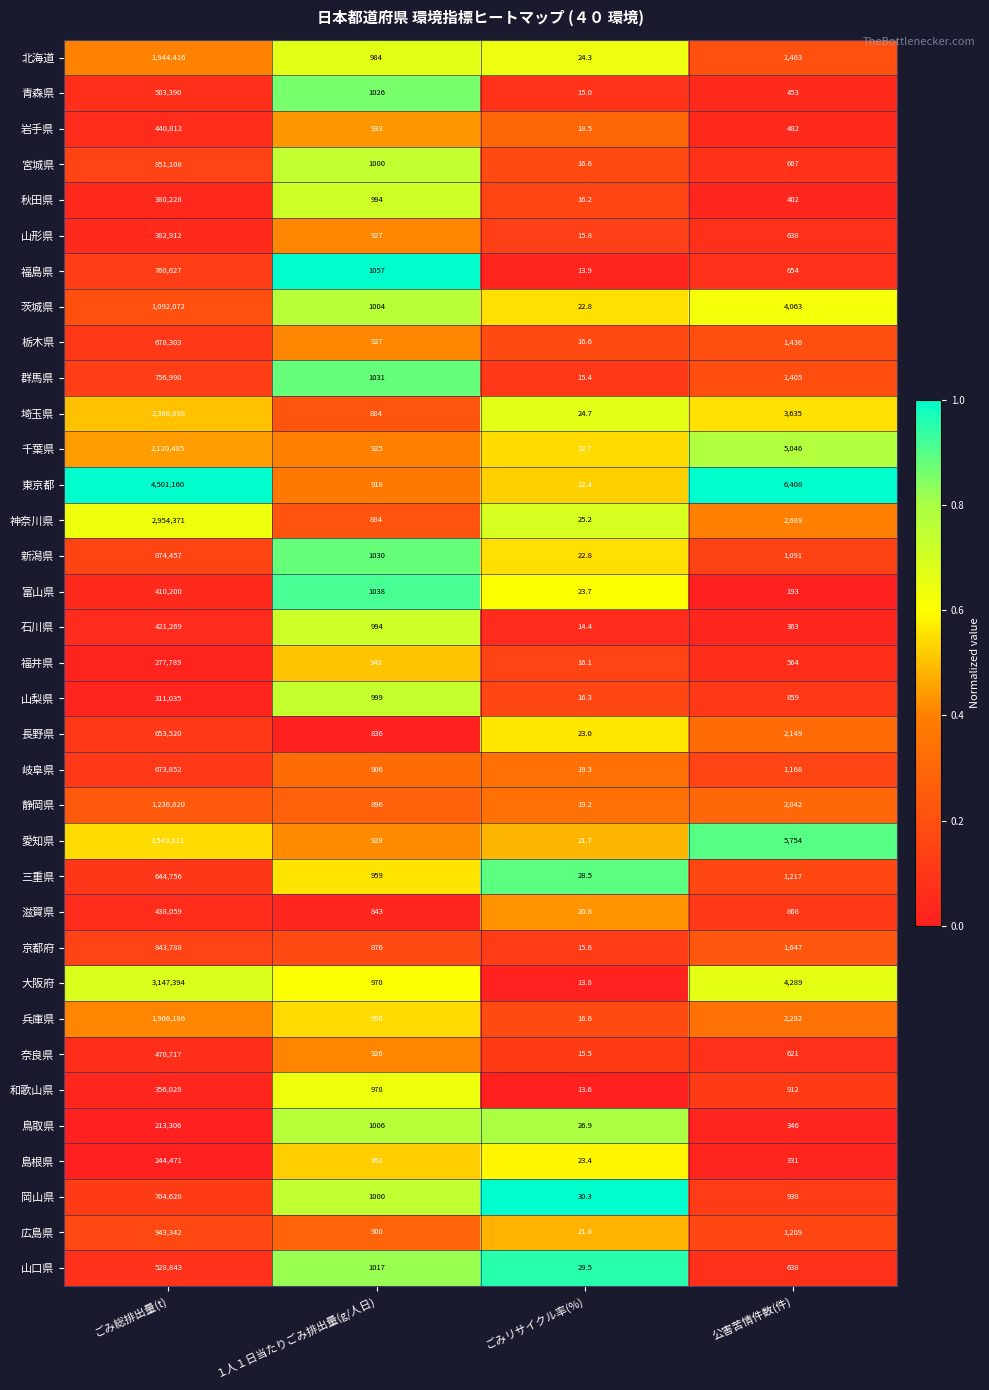

The value of 静岡県 at １人１日当たりごみ排出量(g/人日) is 437.1. True or false?

False